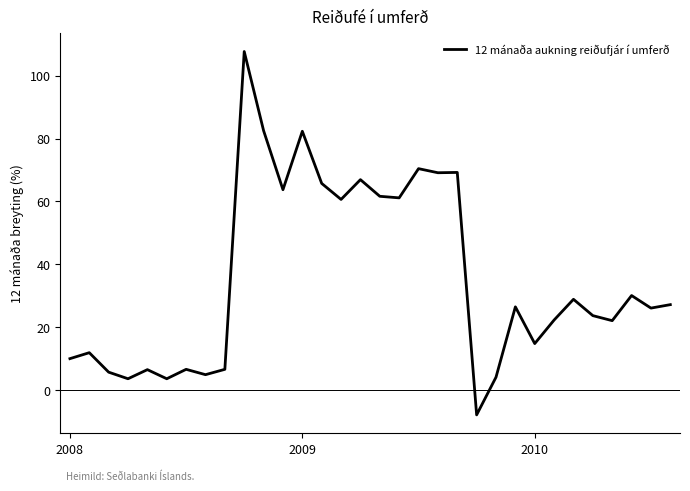

What is the smallest value displayed?

-8.0